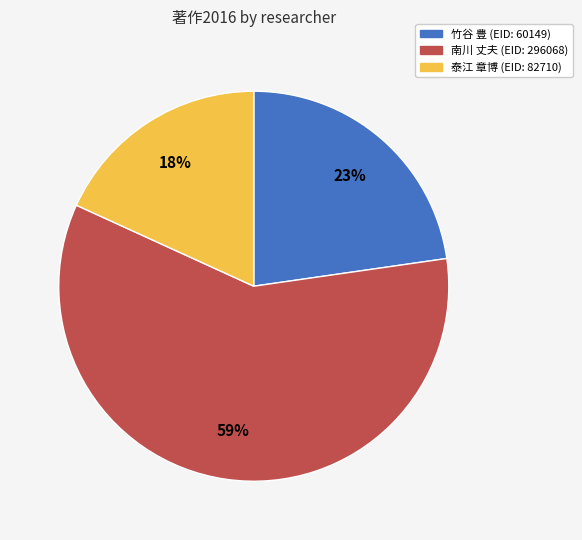

Does any single category account for the majority?

Yes